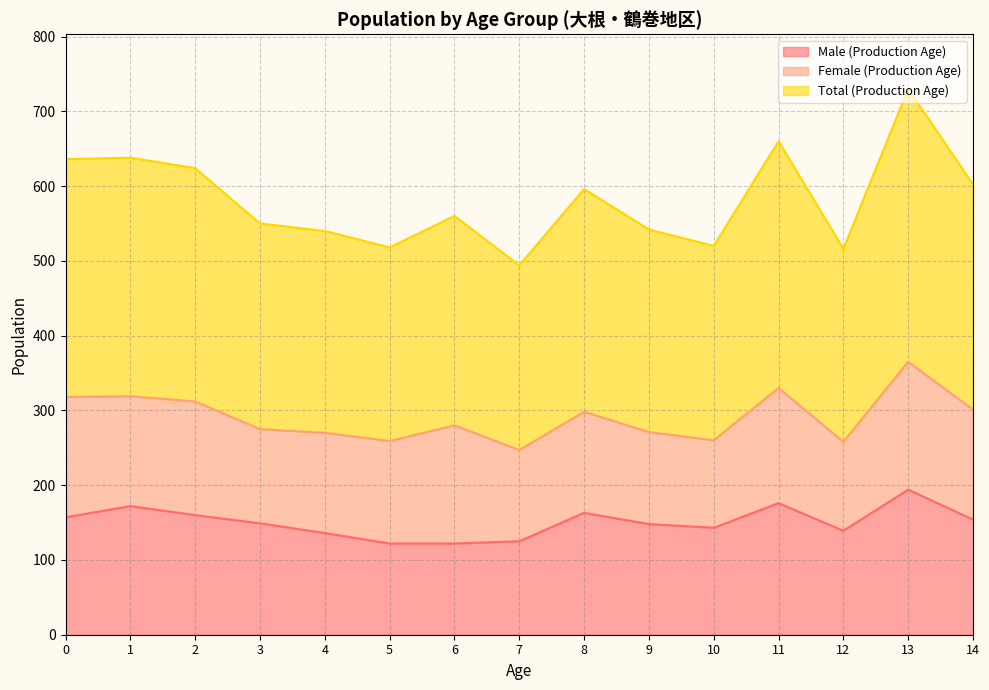

What is the difference between the maximum and minimum values in the Male (Production Age) series?

72